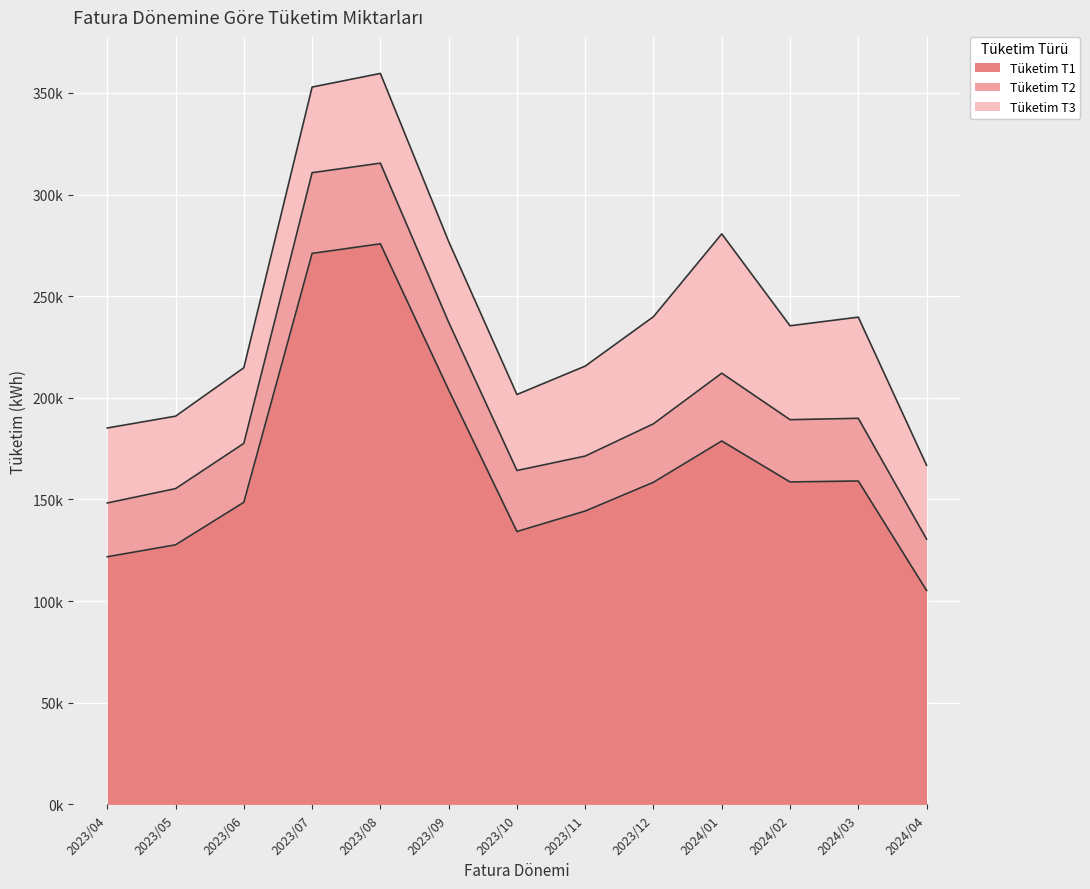

What is the difference between the Tüketim T2 values at 2023/06 and 2023/10?

1035.0